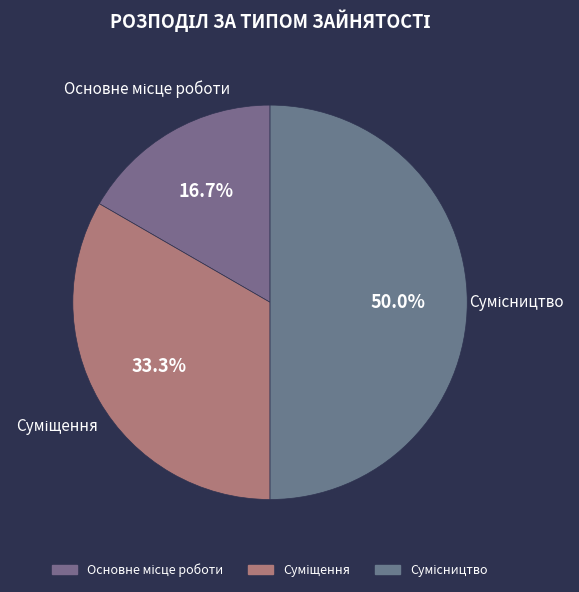

How many segments does this pie chart have?

3